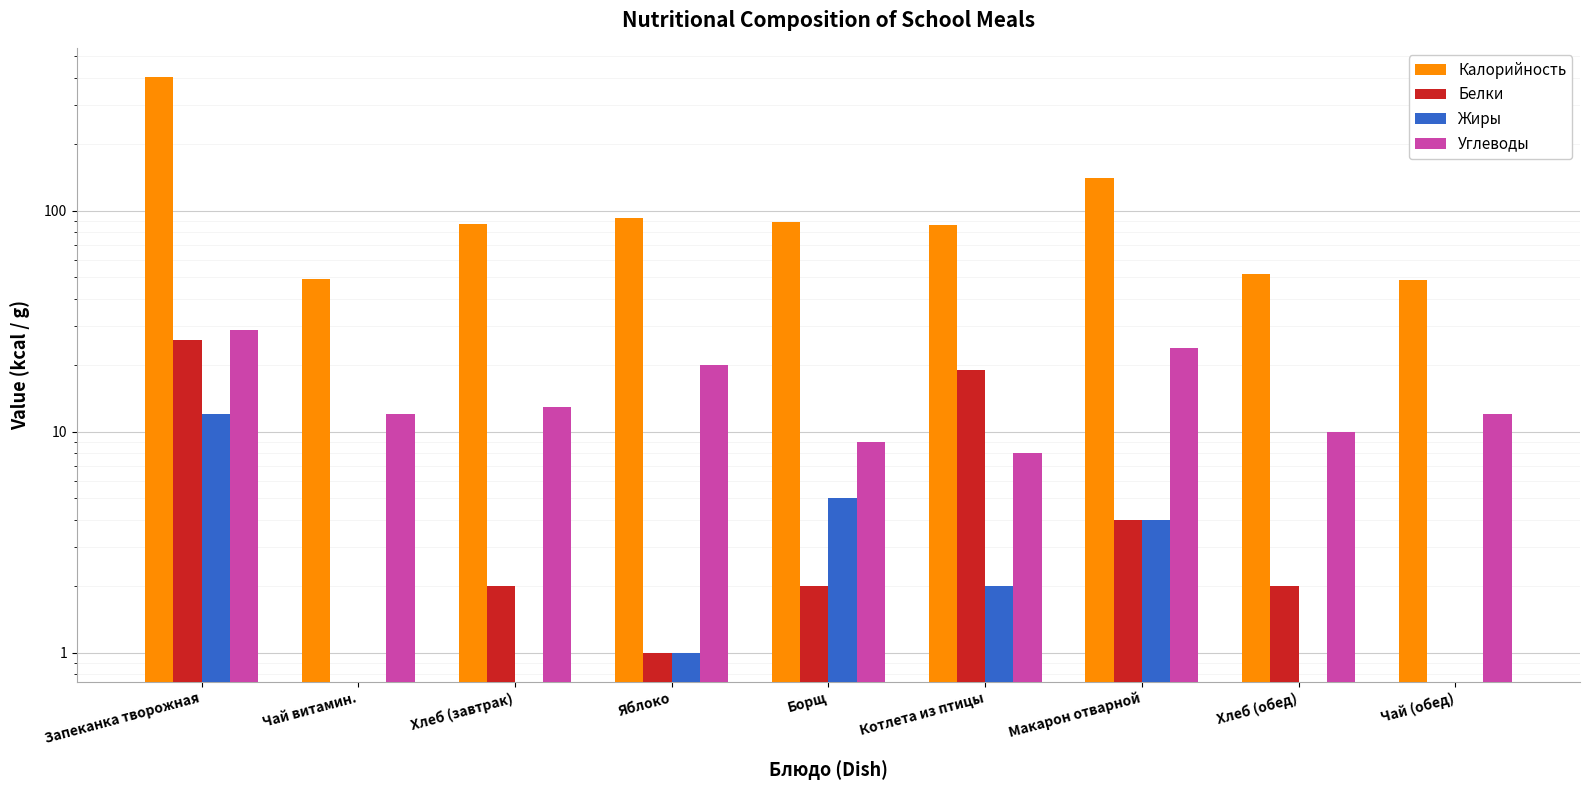

Which series has the widest spread of values?

Калорийность